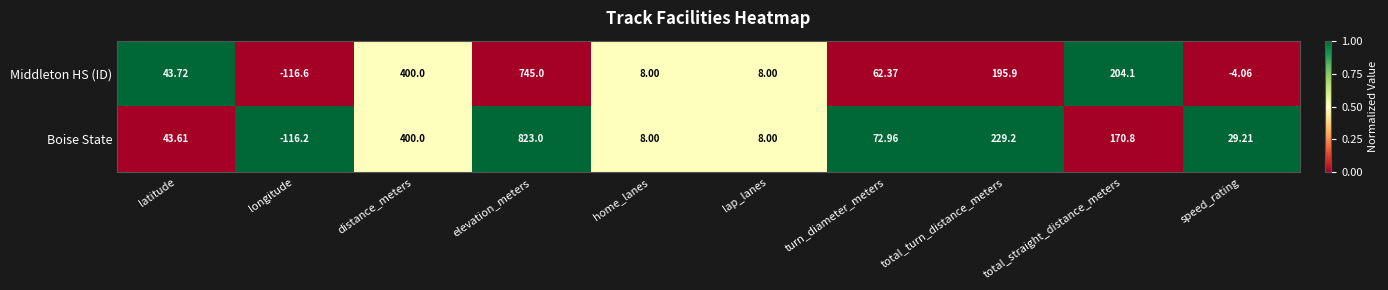

At total_turn_distance_meters, list the series in order from largest to smallest.

Boise State, Middleton HS (ID)